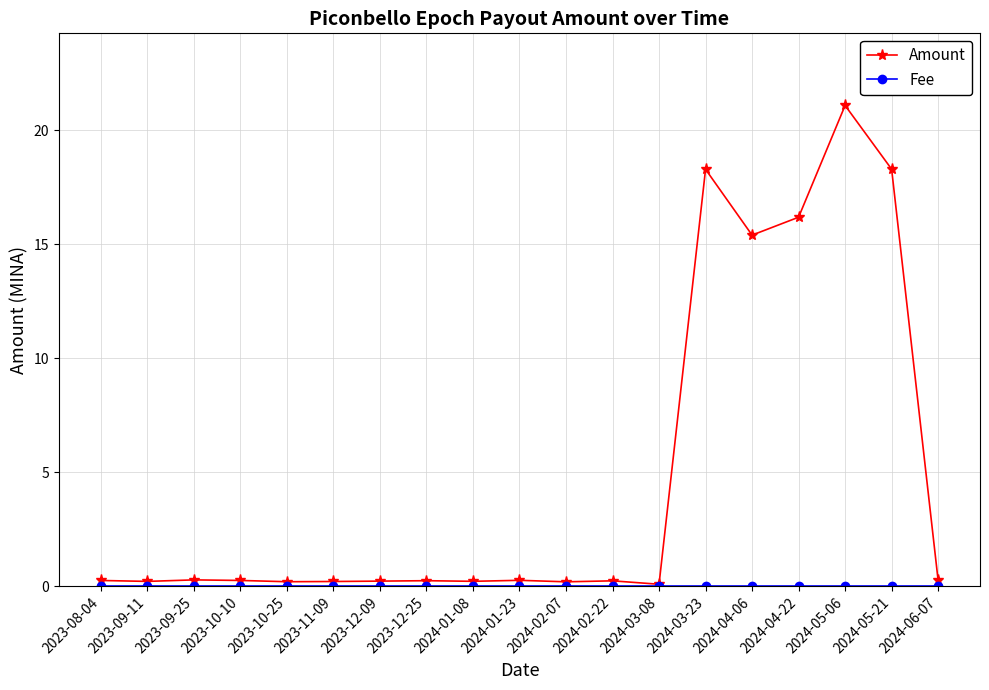

What is the difference between the maximum and minimum values in the Amount series?

21.0